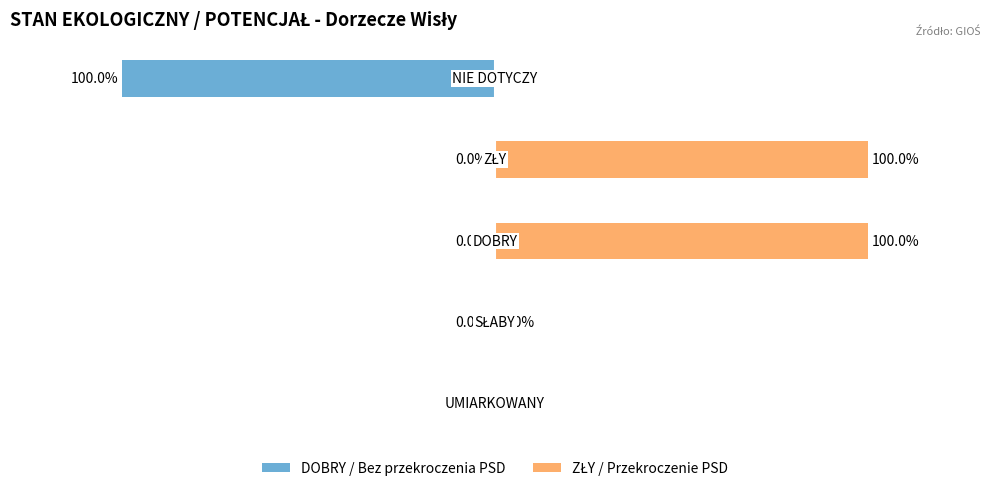

What is the difference between the highest and lowest values at 2?

100